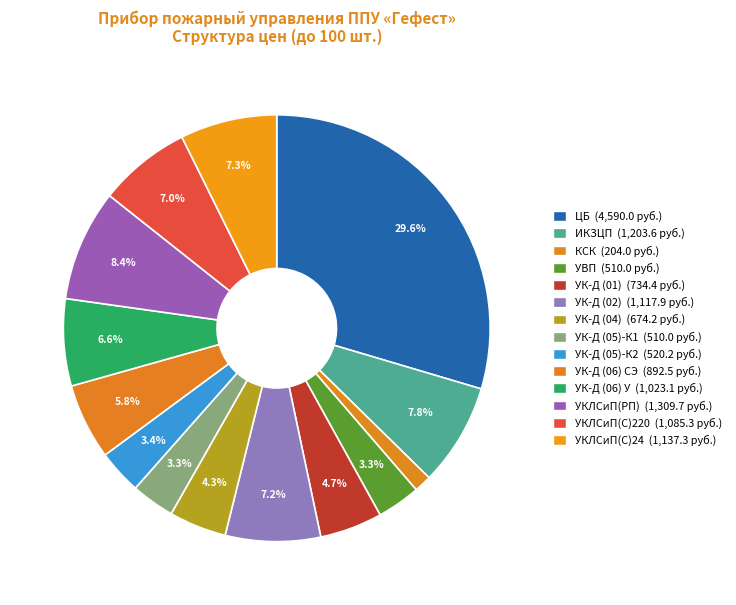

Does ИКЗЦП account for over 50% of the chart?

No